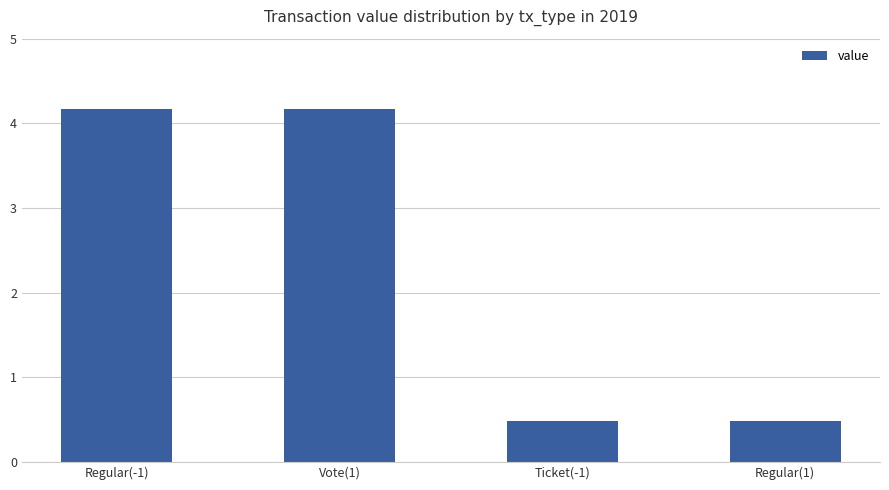

Between Regular(1) and Regular(-1), which is larger?

Regular(-1)